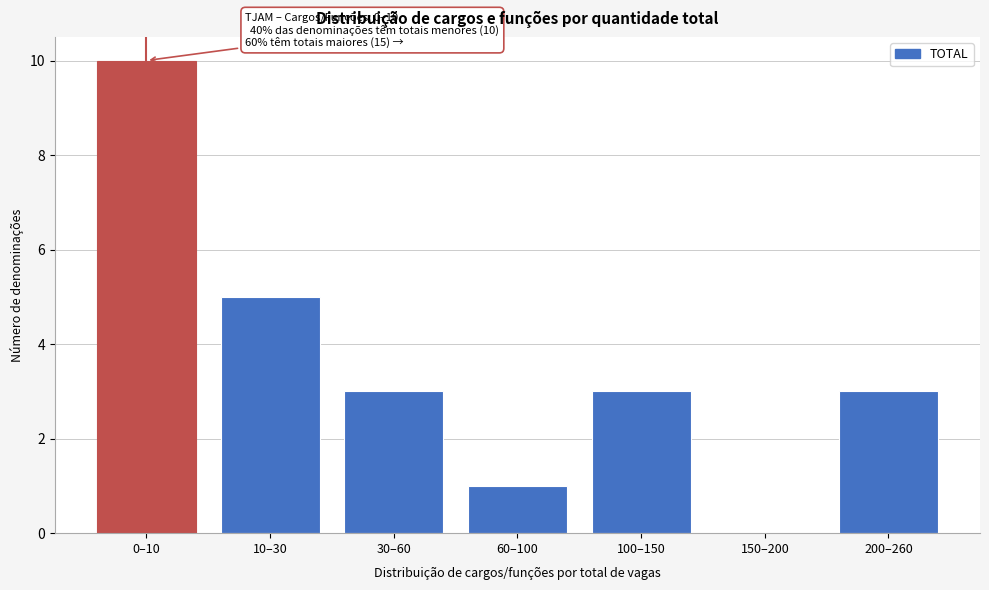

Reading right to left, list all the values displayed in this chart.

200–260=3	150–200=0	100–150=3	60–100=1	30–60=3	10–30=5	0–10=10